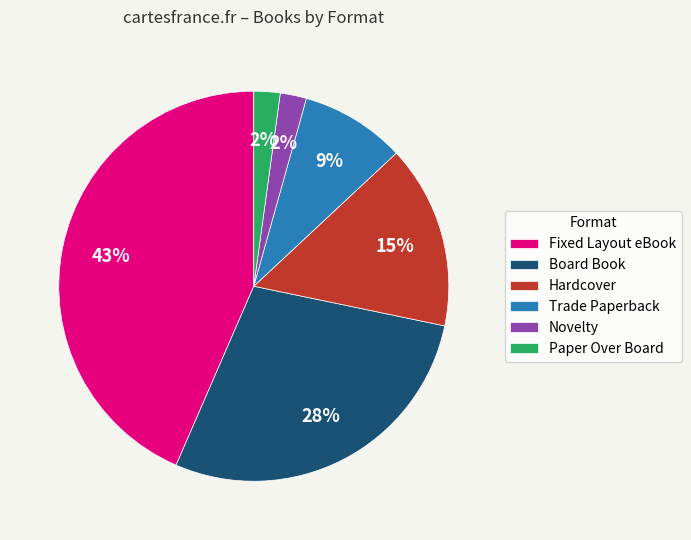

To the nearest percent, what percentage of the pie is Novelty?

2%